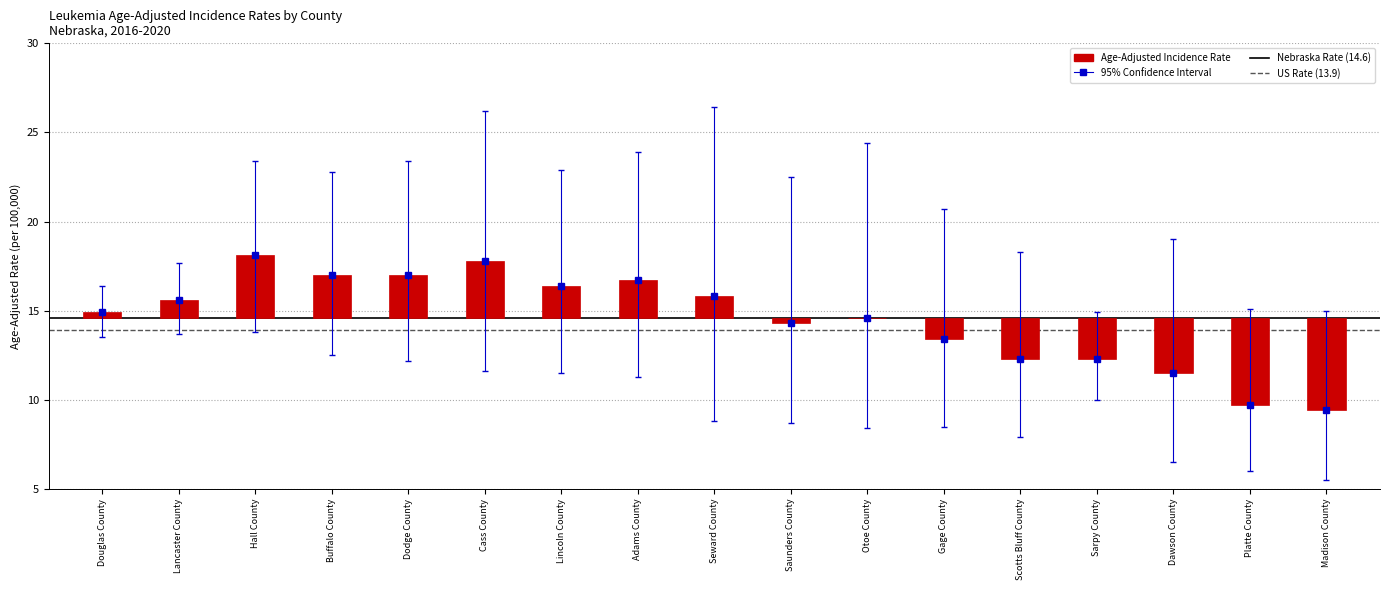

What is the label of the 12th bar from the right?

Cass County